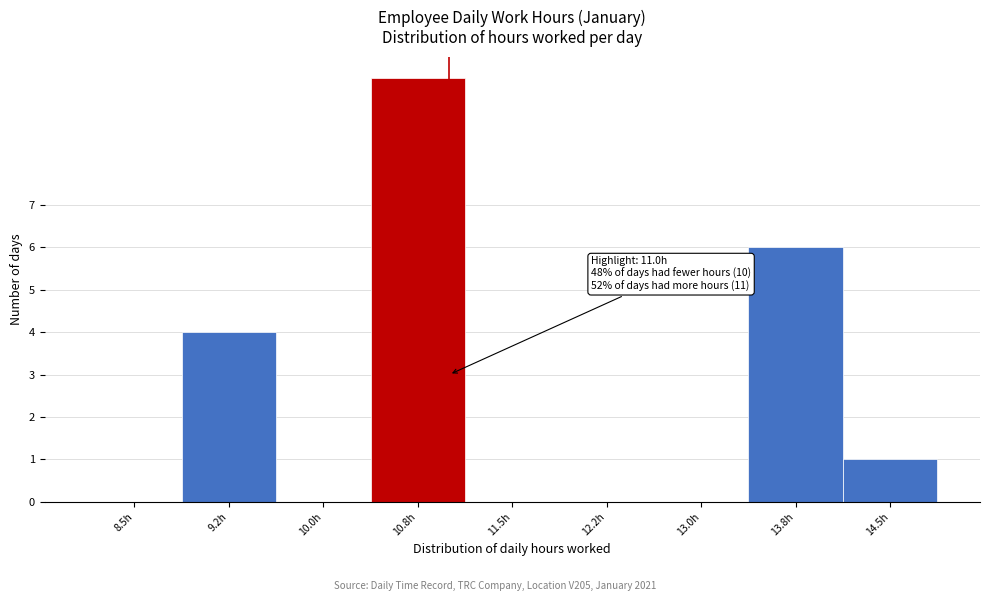

Reading left to right, transcribe all the data shown in this chart.

8.5h=0	9.2h=4	10.0h=0	10.8h=10	11.5h=0	12.2h=0	13.0h=0	13.8h=6	14.5h=1